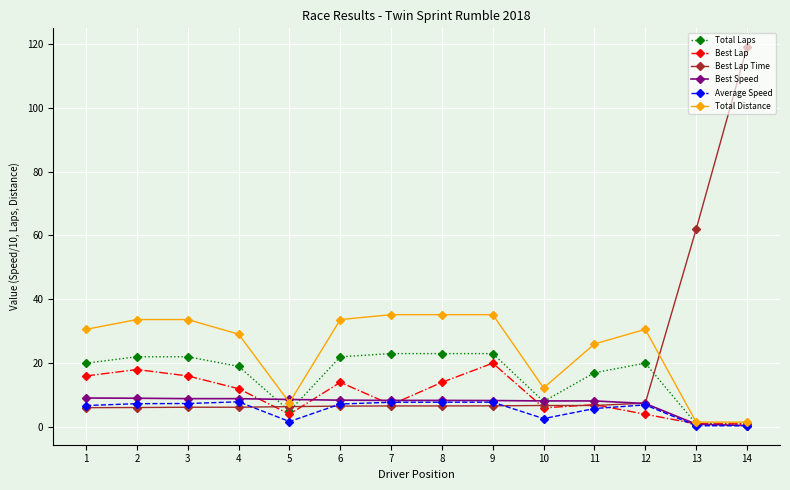

What is the total value across all series at 4?

83.0